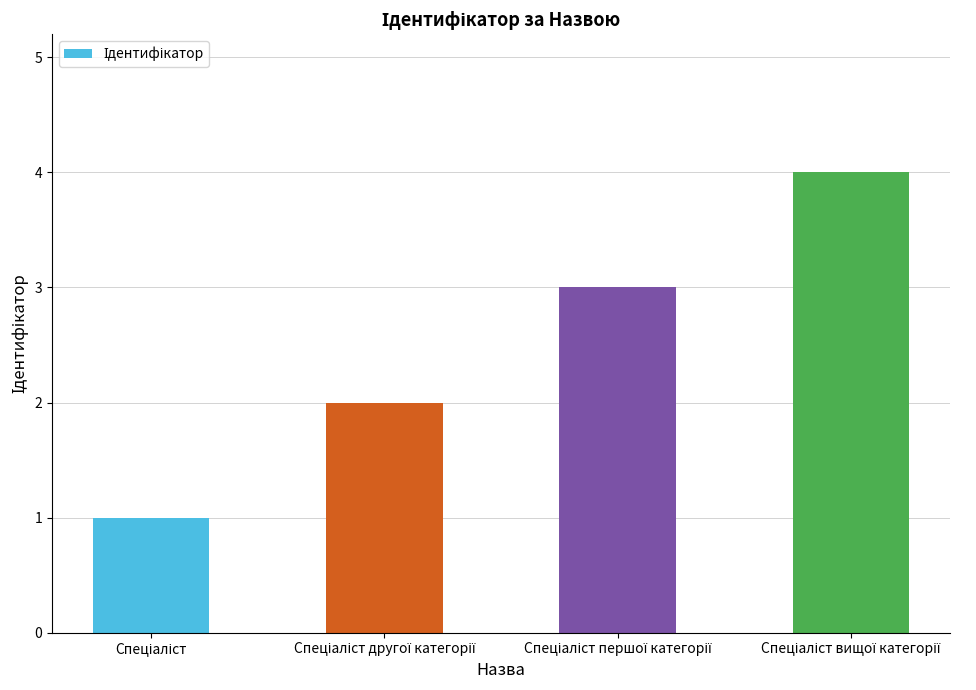

Does the chart contain any negative values?

No